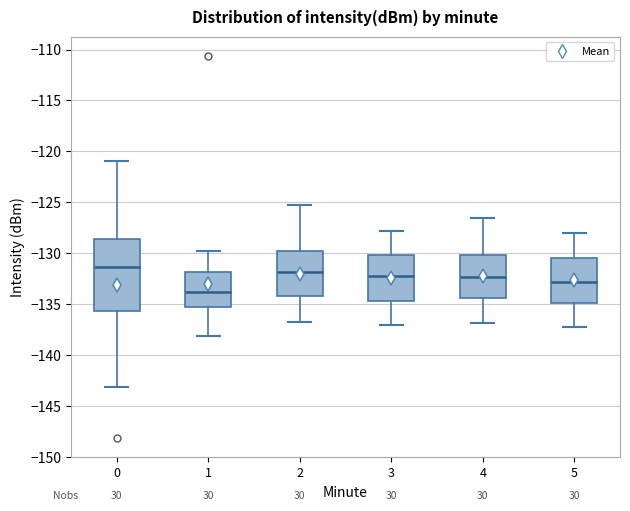

Reading left to right, read every box against the y-axis: the position of its median line, the range the box covers, and the ends of its whiskers. The values are not printed on the chart, so give them approximately, as read against the axis.

0: median -131.5, box -135.5 to -128.5, whiskers -143.0 to -121.0
1: median -134.0, box -135.0 to -132.0, whiskers -138.0 to -130.0
2: median -132.0, box -134.0 to -130.0, whiskers -136.5 to -125.5
3: median -132.0, box -134.5 to -130.0, whiskers -137.0 to -128.0
4: median -132.5, box -134.5 to -130.0, whiskers -137.0 to -126.5
5: median -133.0, box -135.0 to -130.5, whiskers -137.0 to -128.0